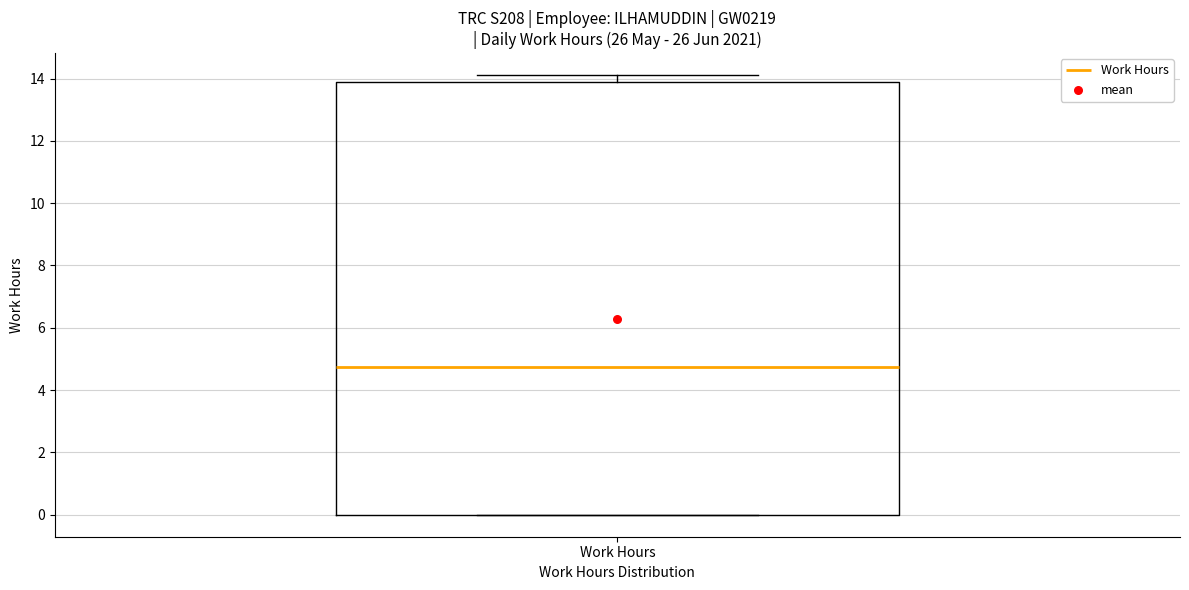

Where is the lower edge of the box for Work Hours on the y-axis? The values are not printed on the chart, so give them approximately, as read against the axis.

0.0